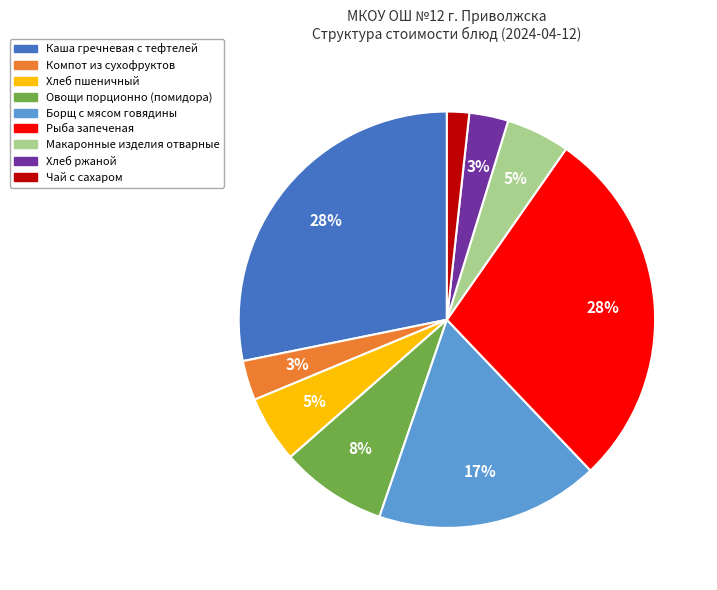

What is the smallest slice in the pie chart?

Чай с сахаром